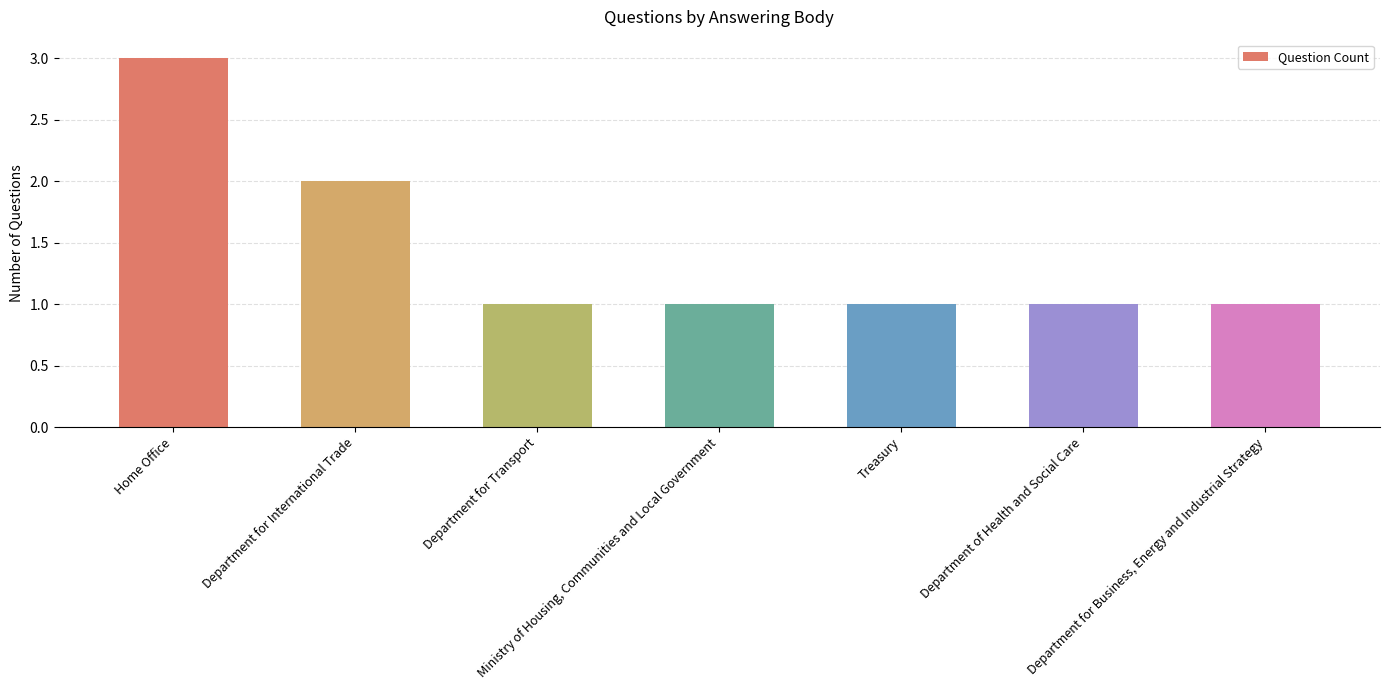

Between Ministry of Housing, Communities and Local Government and Department for International Trade, which is larger?

Department for International Trade